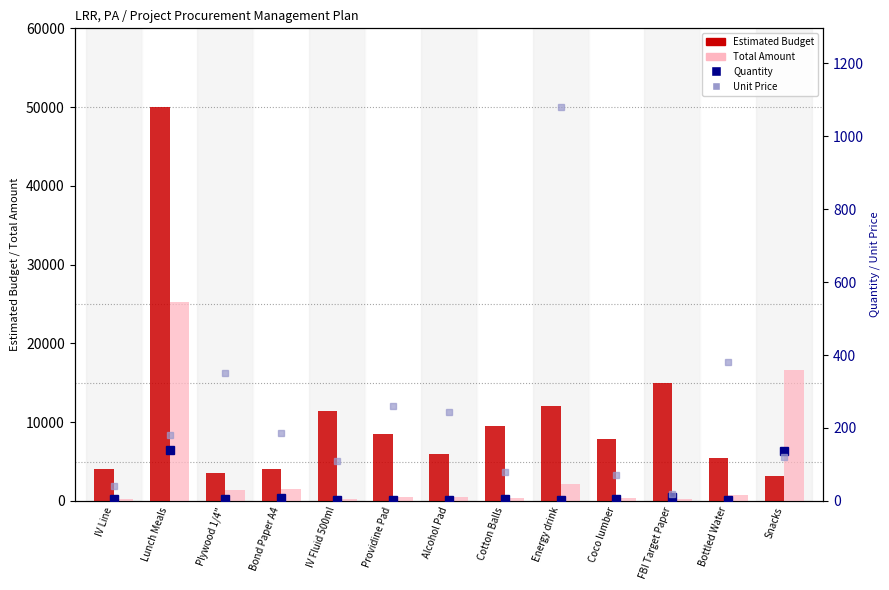

True or false: Estimated Budget has a value of 15000 at FBI Target Paper.

True